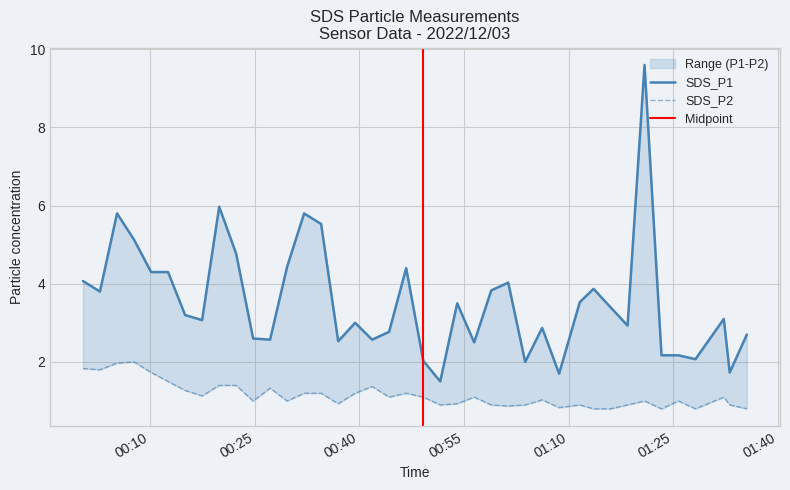

What is the smallest value displayed?

0.8